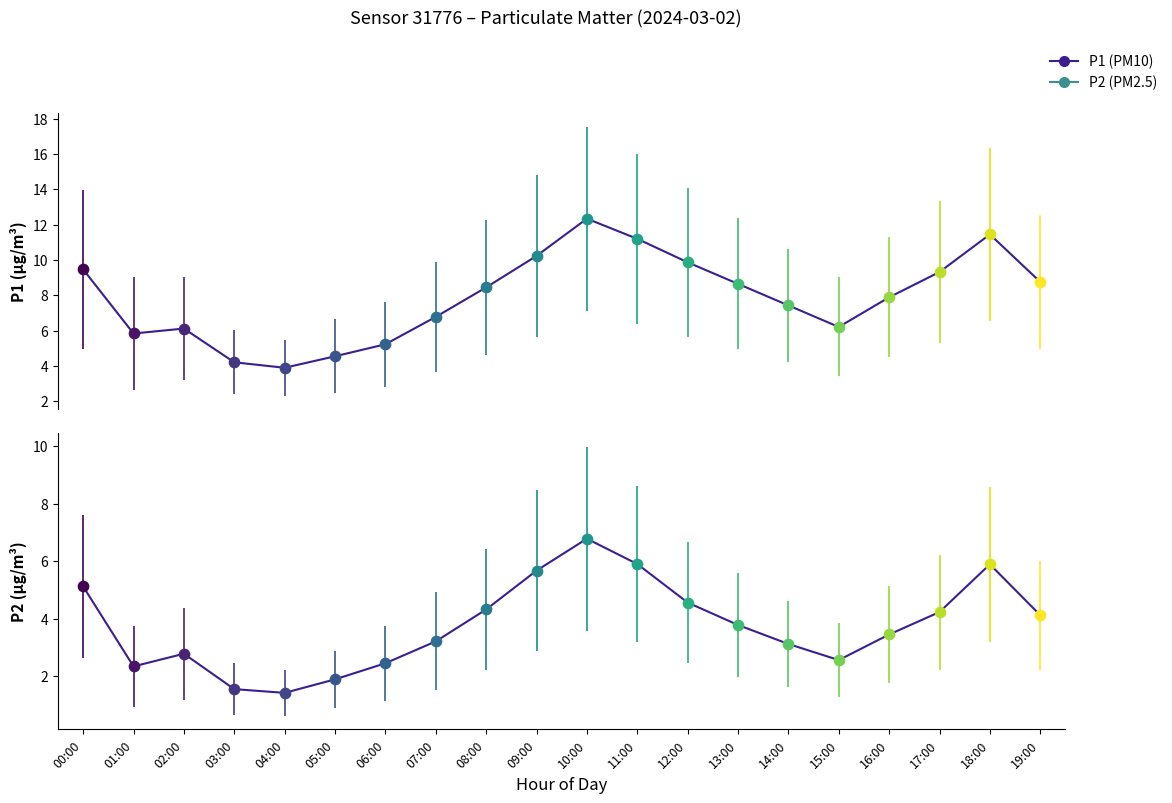

Which series contains the highest Y value?

P1